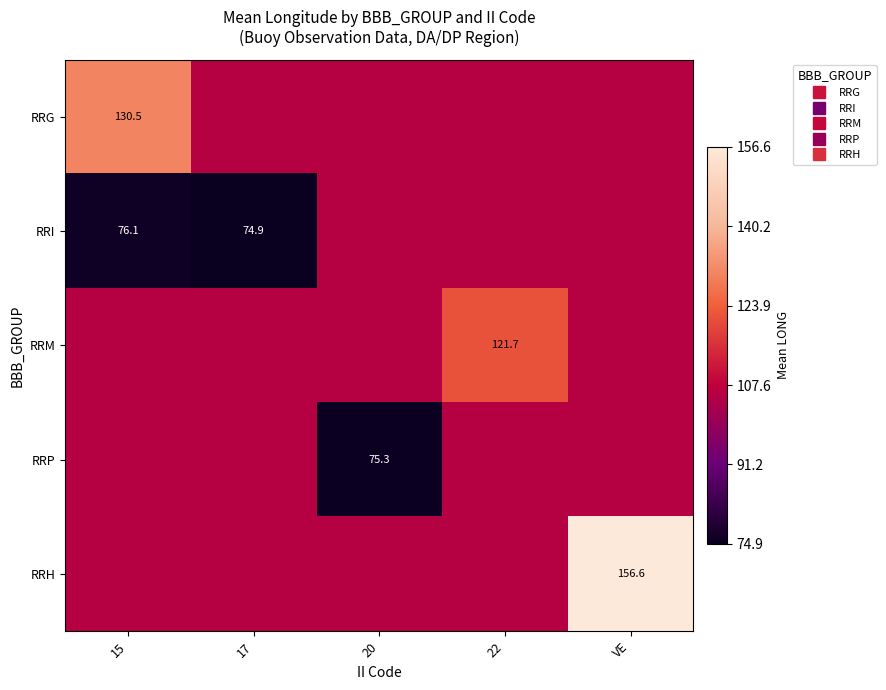

The value of RRI at 15 is 31.8. True or false?

False